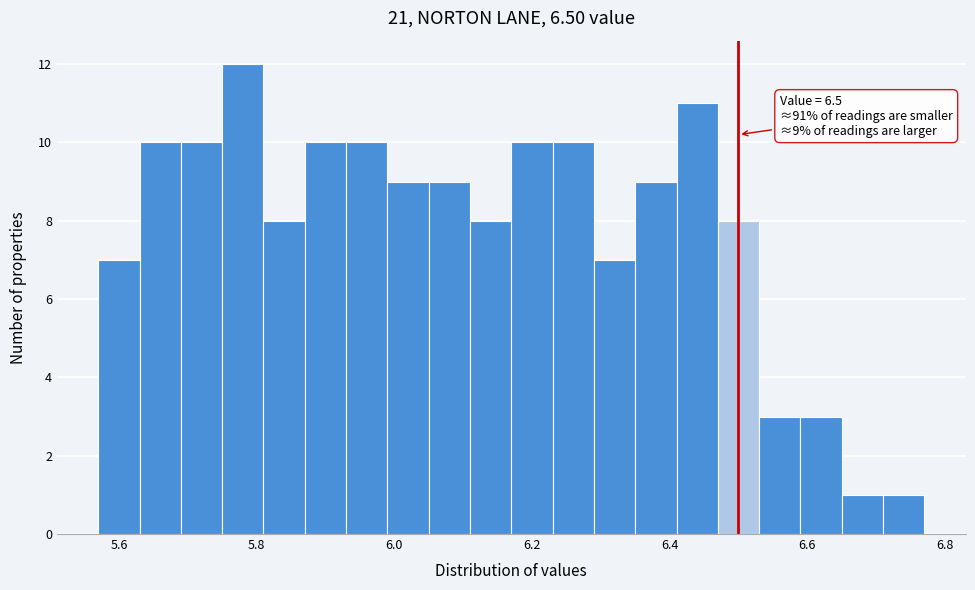

Around what value on the x-axis is the tallest bar? Give the approximate position of its centre, as read against the axis.

5.78